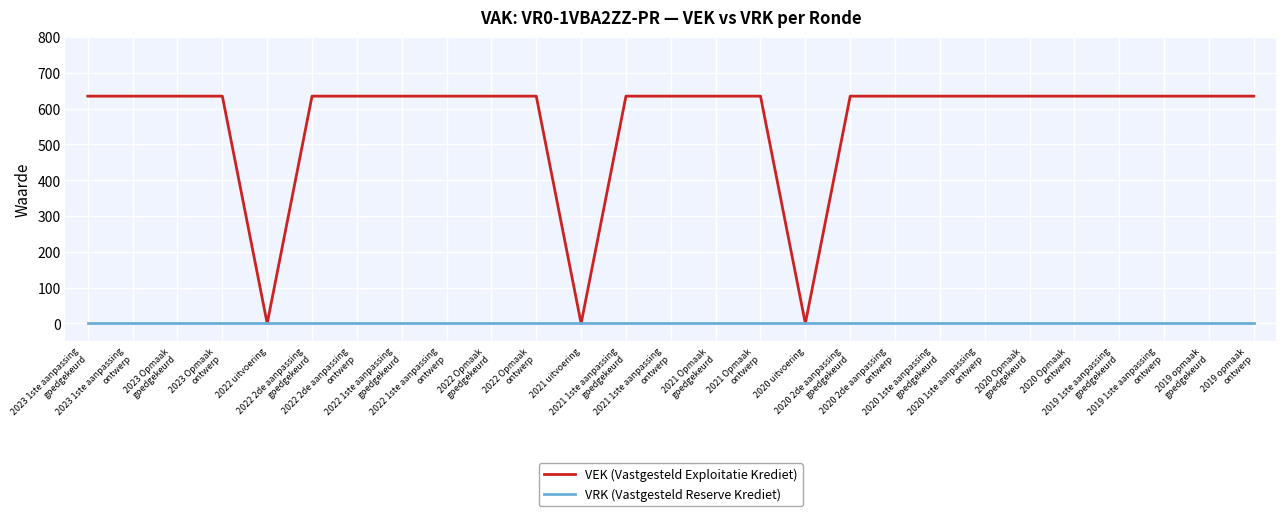

Which series has the largest range (max minus min)?

VEK (Vastgesteld Exploitatie Krediet)